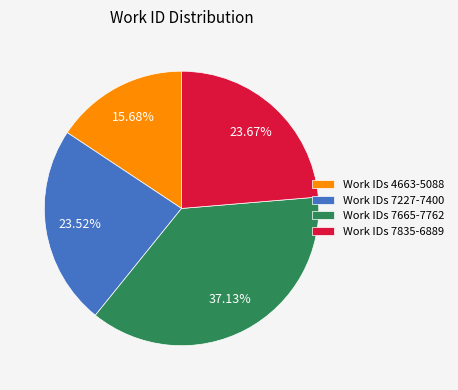

Which category has the biggest portion of the pie?

Work IDs 7665-7762